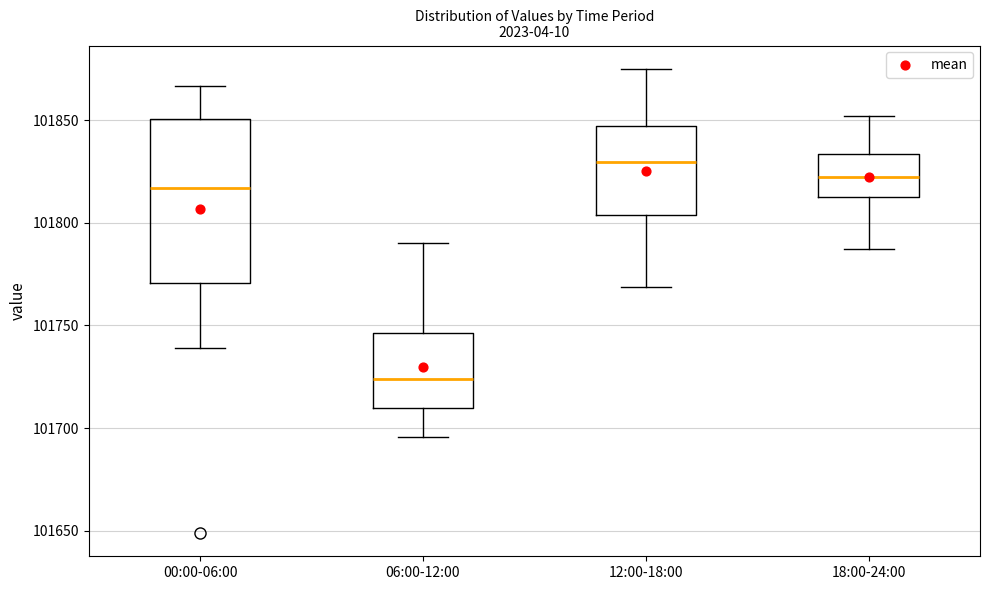

Reading left to right, read every box against the y-axis: the position of its median line, the range the box covers, and the ends of its whiskers. The values are not printed on the chart, so give them approximately, as read against the axis.

00:00-06:00: median 101815, box 101770 to 101850, whiskers 101740 to 101865
06:00-12:00: median 101725, box 101710 to 101745, whiskers 101695 to 101790
12:00-18:00: median 101830, box 101805 to 101845, whiskers 101770 to 101875
18:00-24:00: median 101825, box 101810 to 101835, whiskers 101785 to 101850